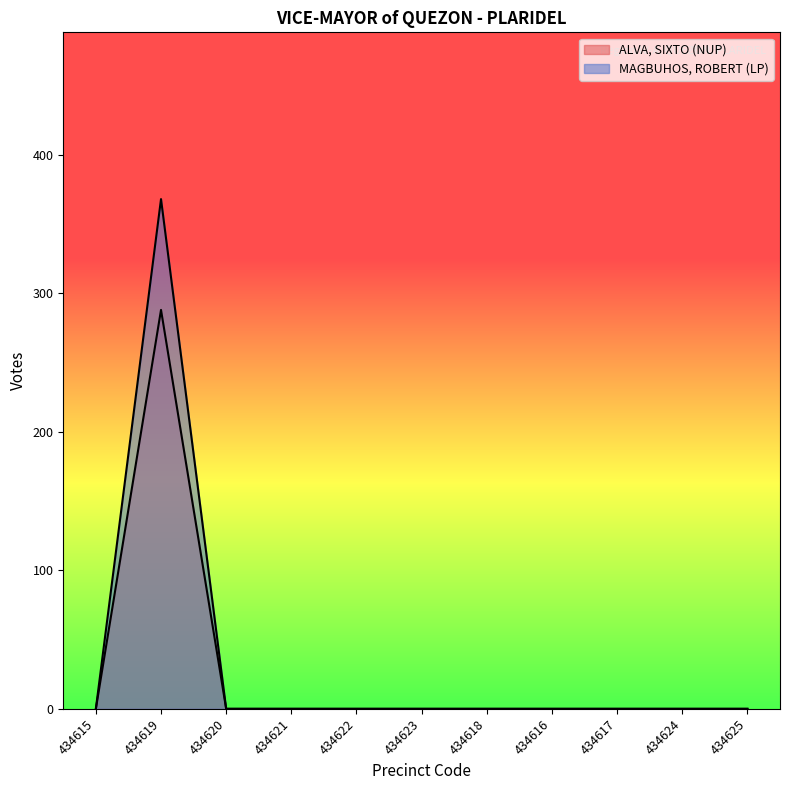

At how many categories does at least one series exceed 217?

1